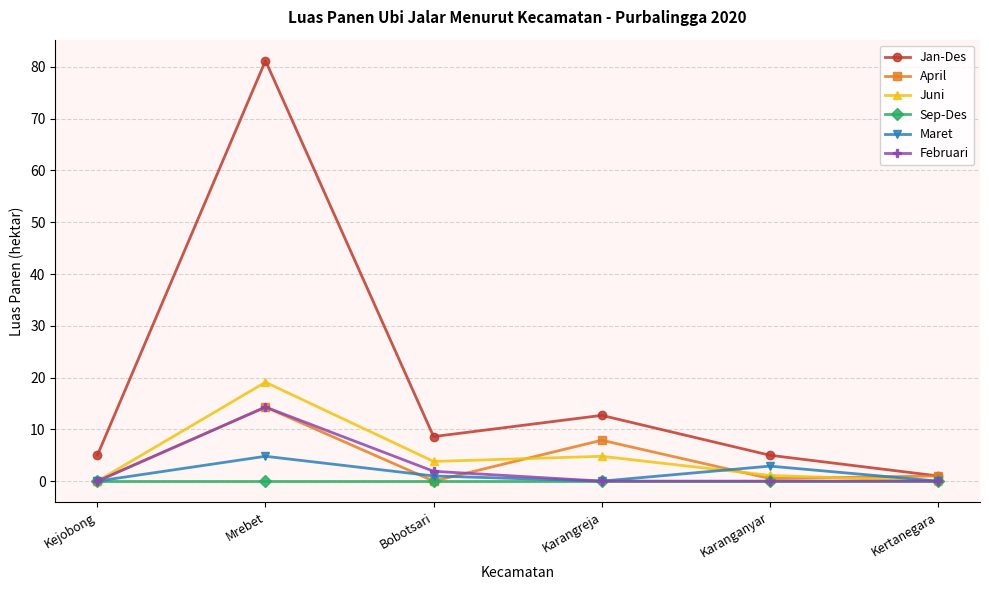

Between Karanganyar and Kertanegara, which series saw the biggest shift?

Jan-Des